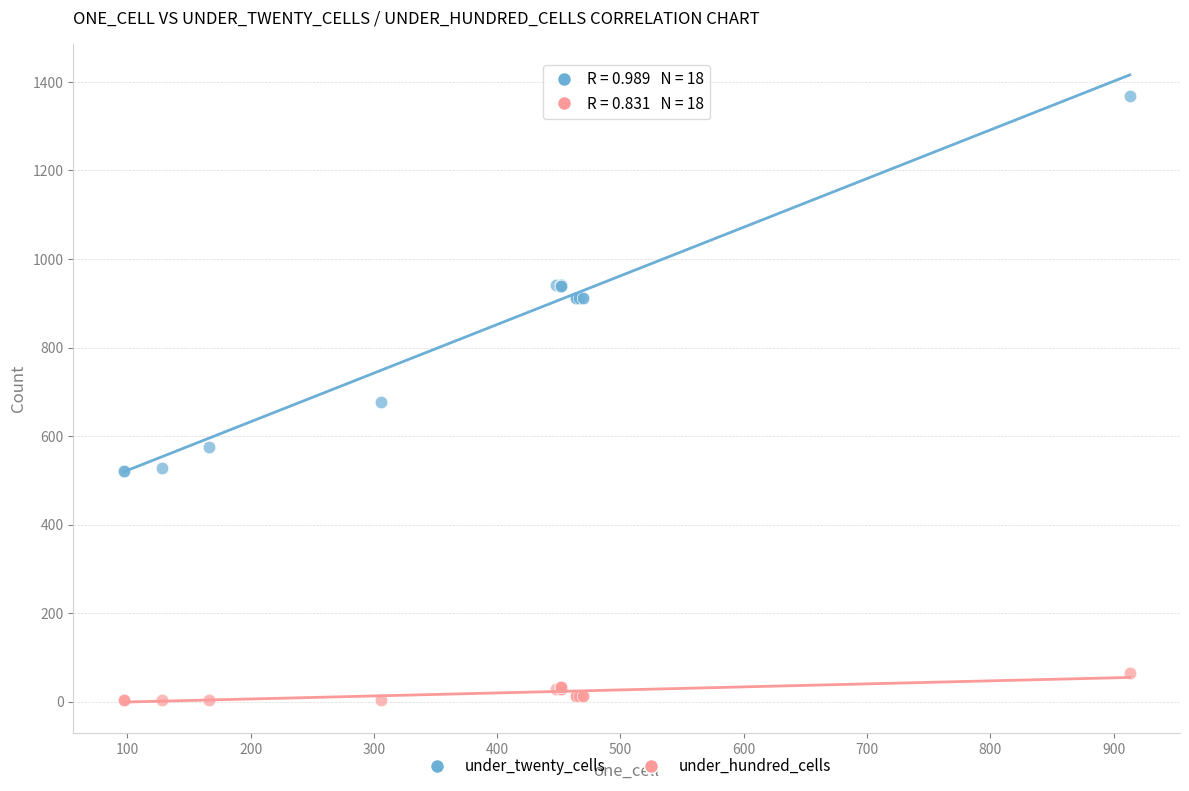

Which series reaches the minimum Y coordinate?

under_hundred_cells